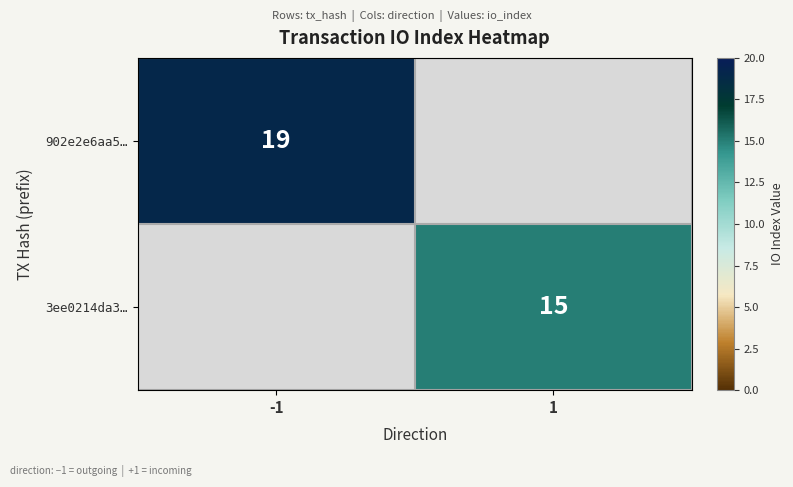

Is the value of 3ee0214da3… at 1 greater than the value of 902e2e6aa5… at -1?

No